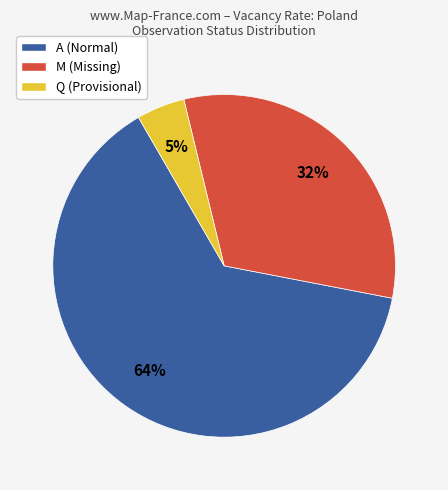

To the nearest percent, what percentage of the pie is M (Missing)?

32%